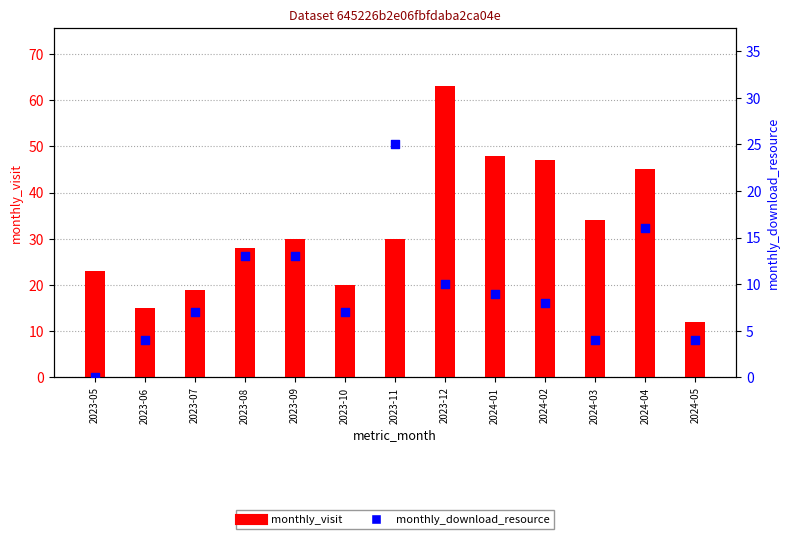

Which series reaches the maximum Y coordinate?

monthly_visit